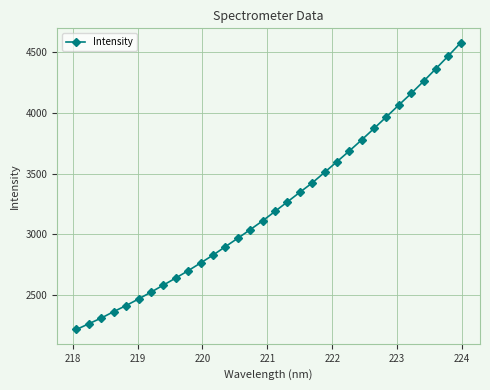

What is the smallest value displayed?

2216.4